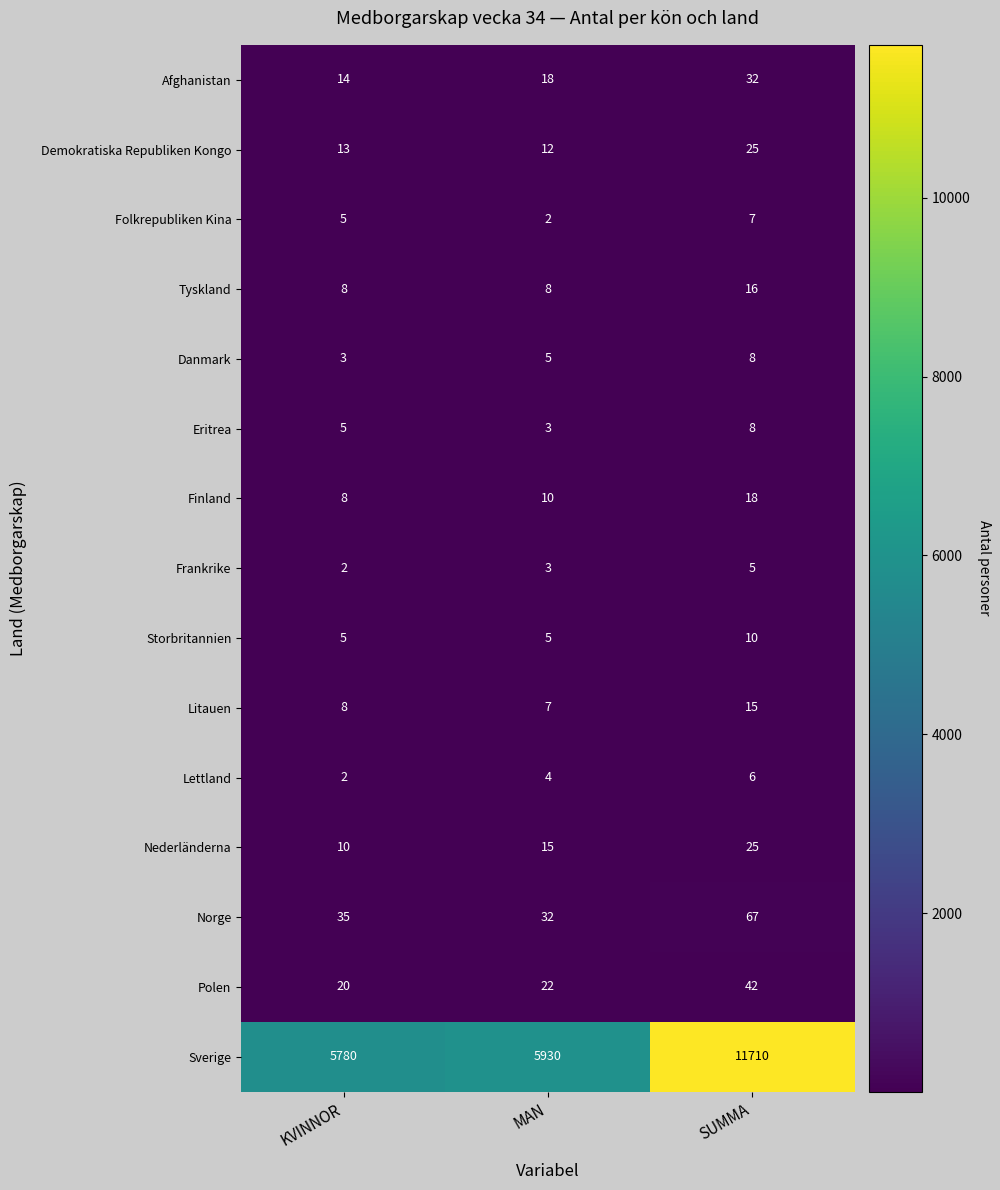

Which series has the largest range (max minus min)?

Sverige